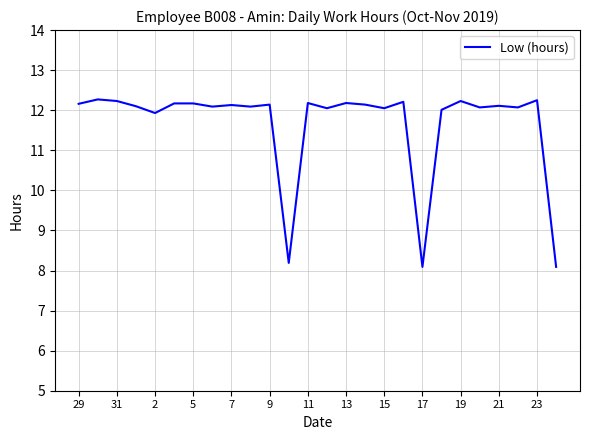

Does the chart display data point markers on the line(s)?

No